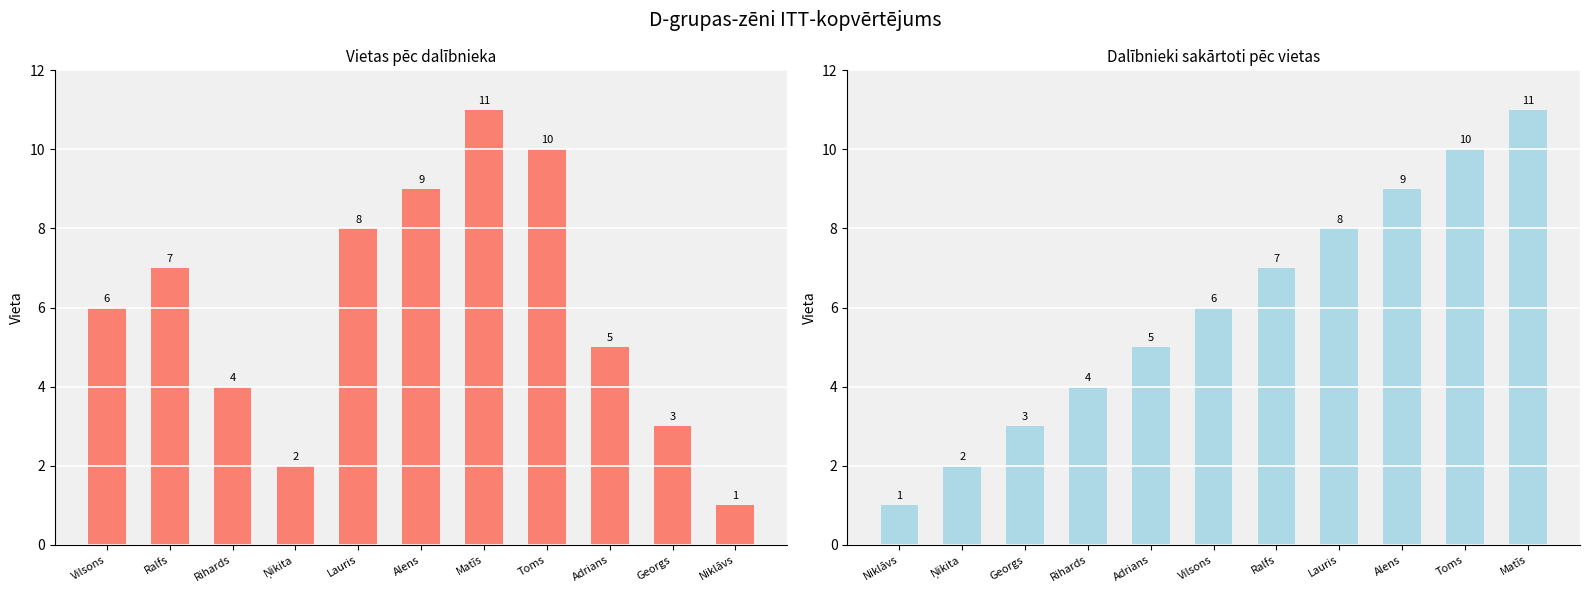

The chart shows a value of 16 at Toms. True or false?

False